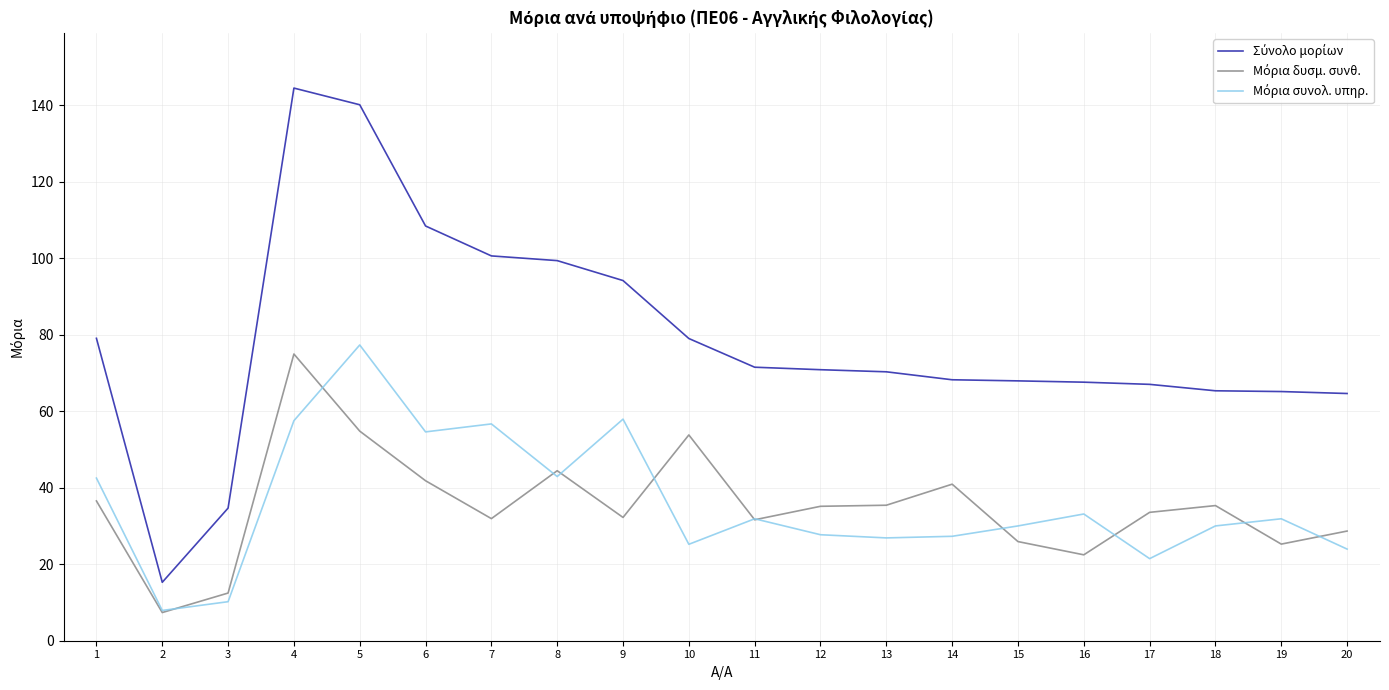

Is this an area chart (filled region under the line)?

No